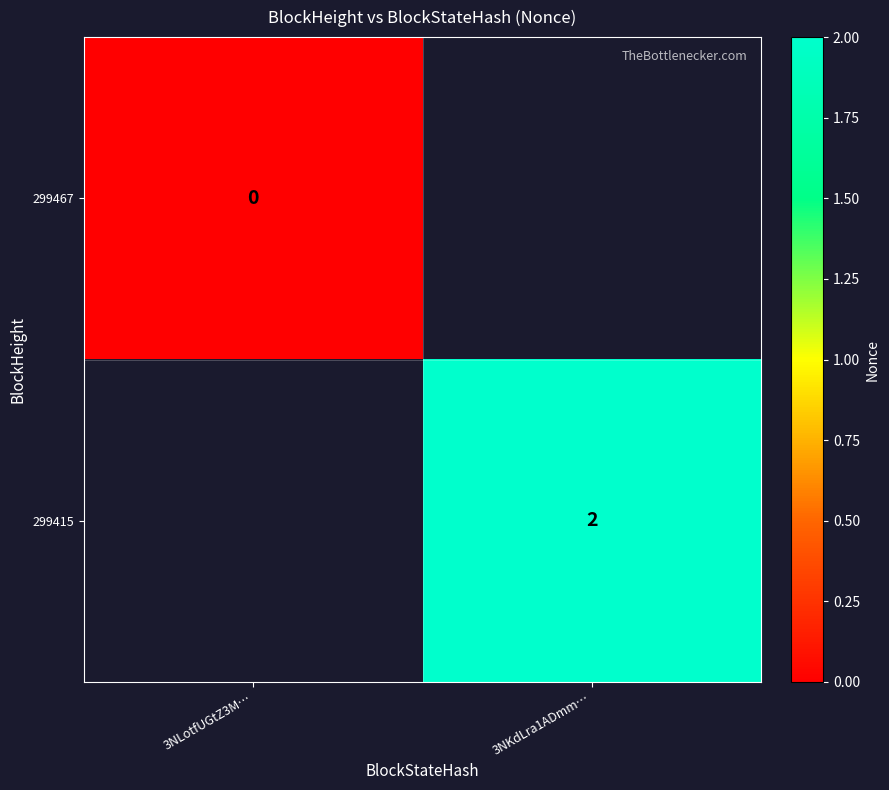

How many data points does each series have?

2